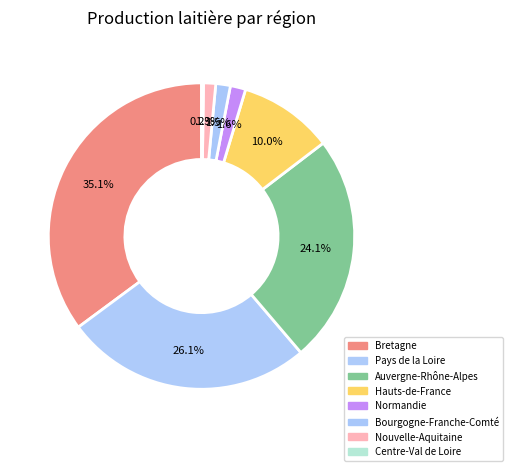

Is Hauts-de-France the majority of the pie?

No